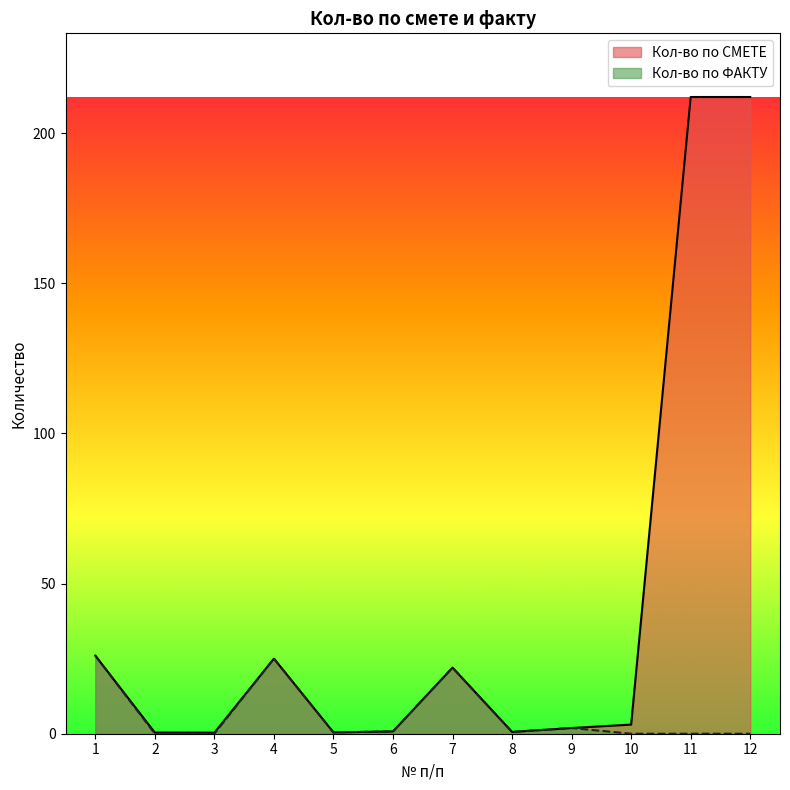

True or false: Кол-во по СМЕТЕ has a value of 0.3 at 8.

False